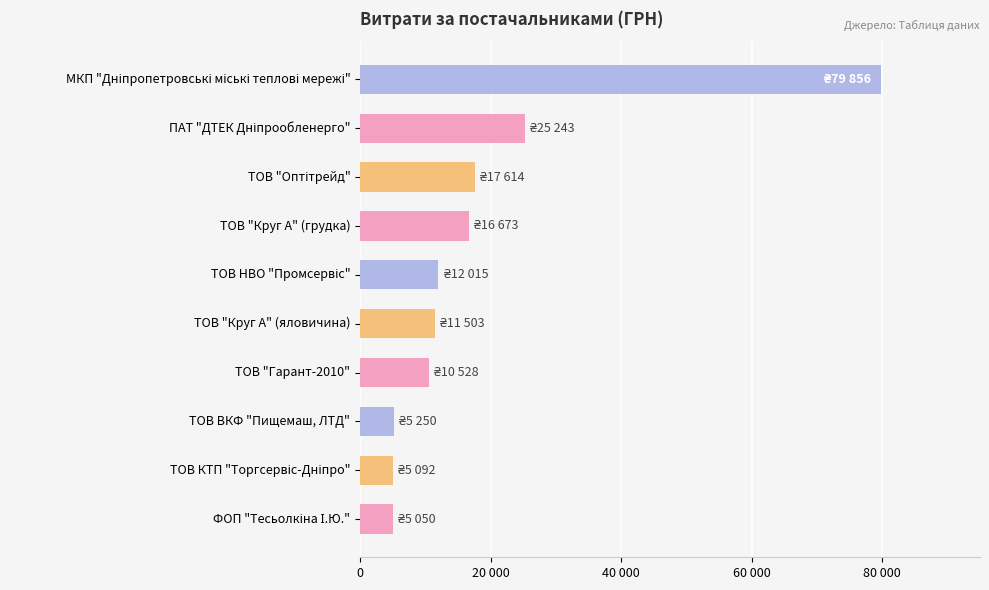

What is the smallest value displayed?

5050.0